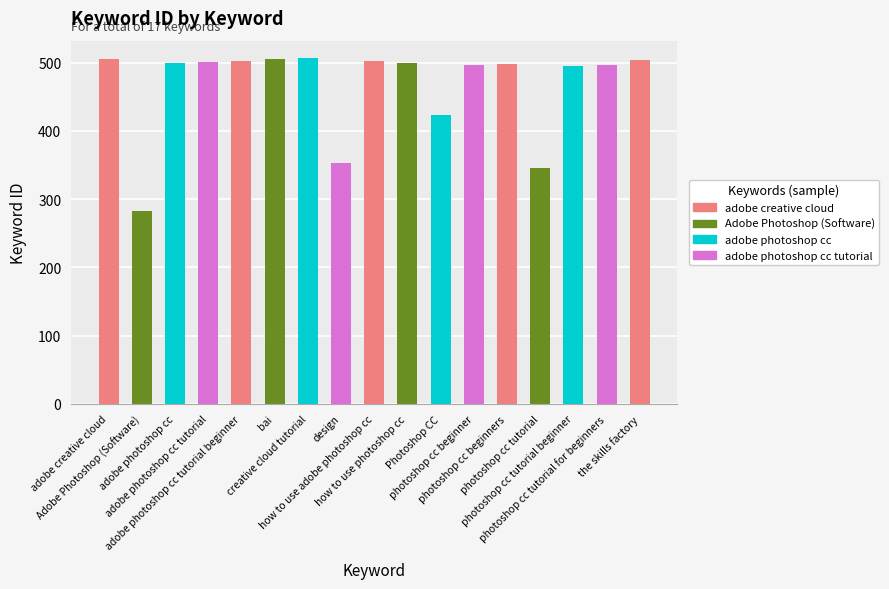

What is the value of the 13th bar from the left?

498